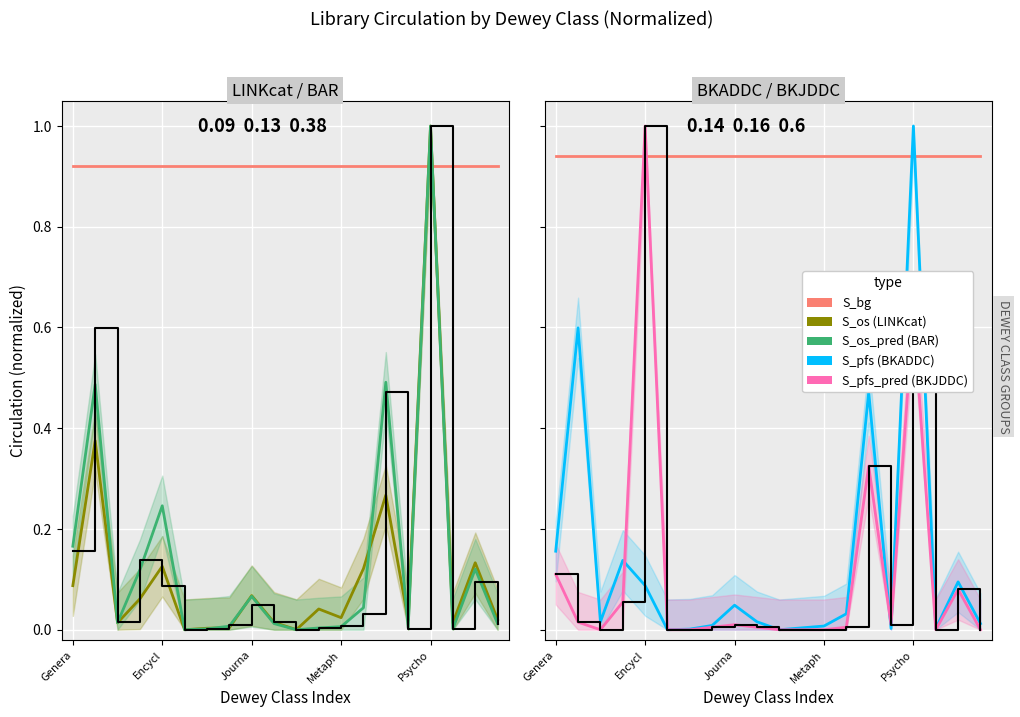

How many values in ADULT NONFICTION Circulation are above zero?

18